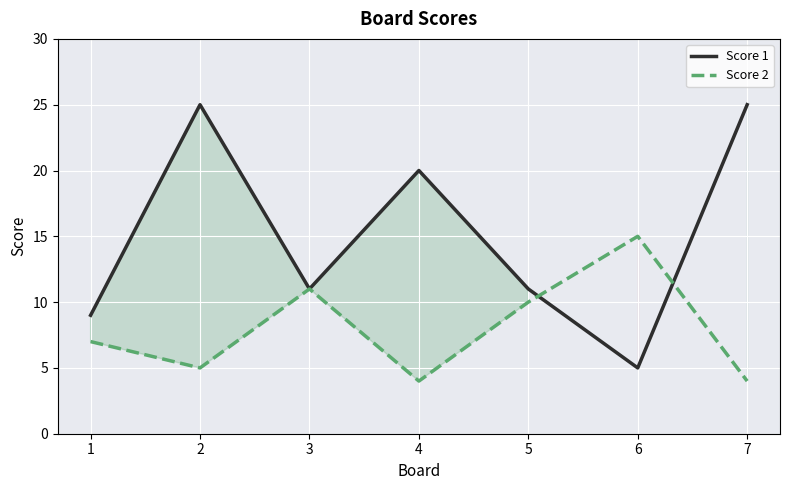

What is the difference between the maximum and second lowest values in the Score 1 series?

16